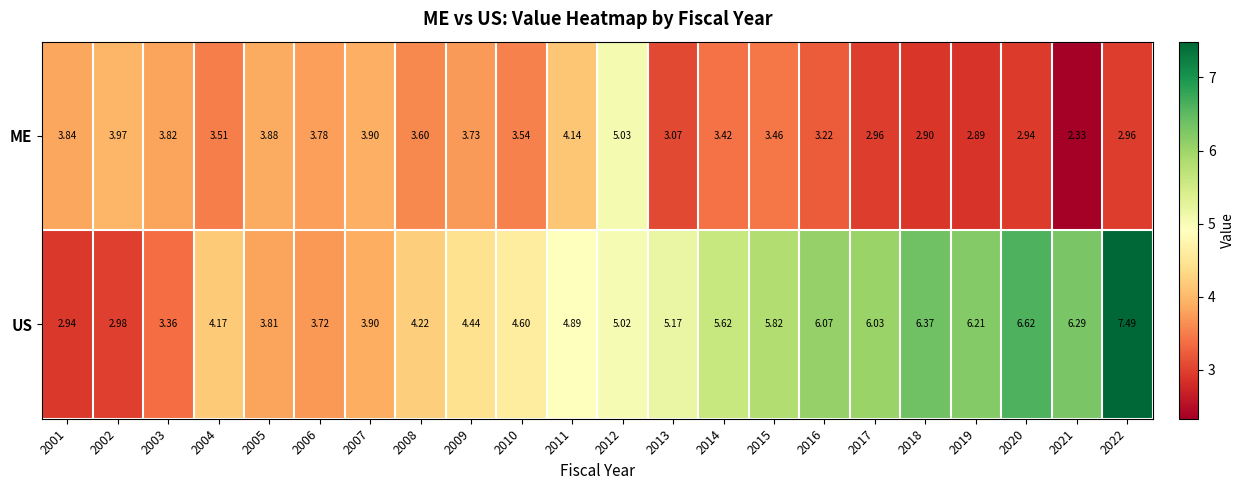

Is the value of ME at 2021 greater than the value of US at 2003?

No